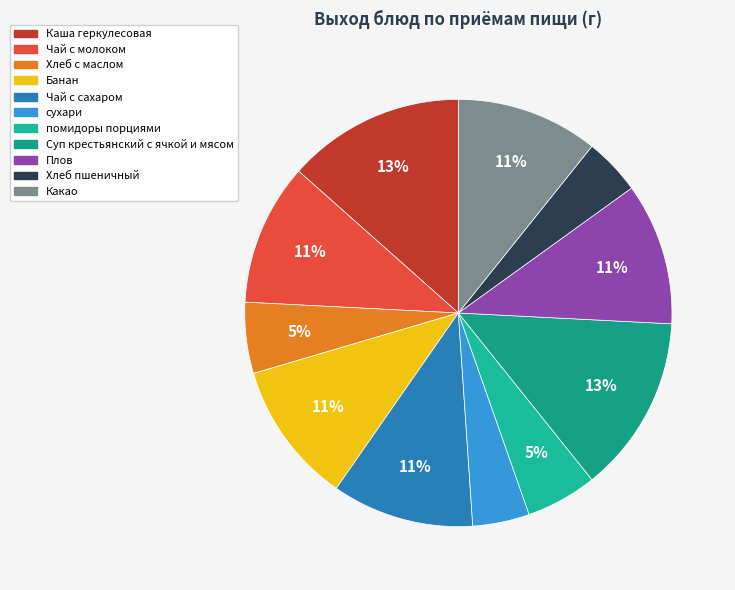

Which has a higher value, Плов or помидоры порциями?

Плов